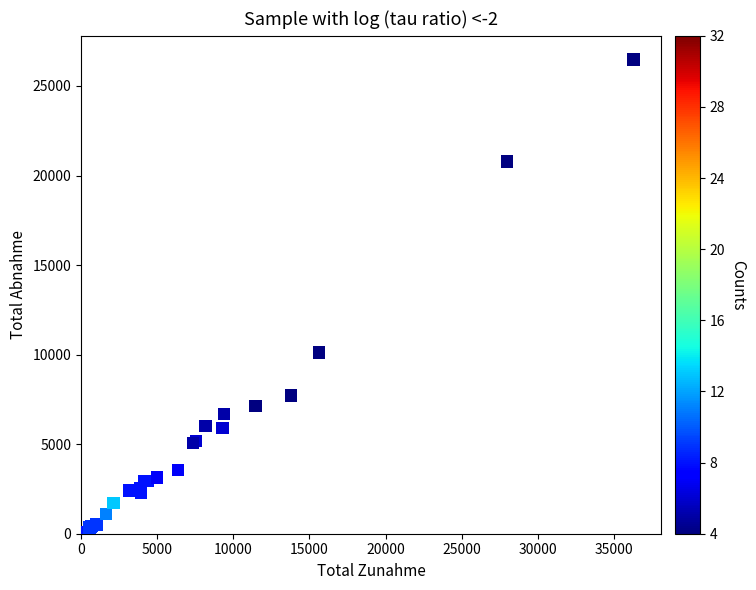

What Y value in the scatter plot is closest to 13279?

10111